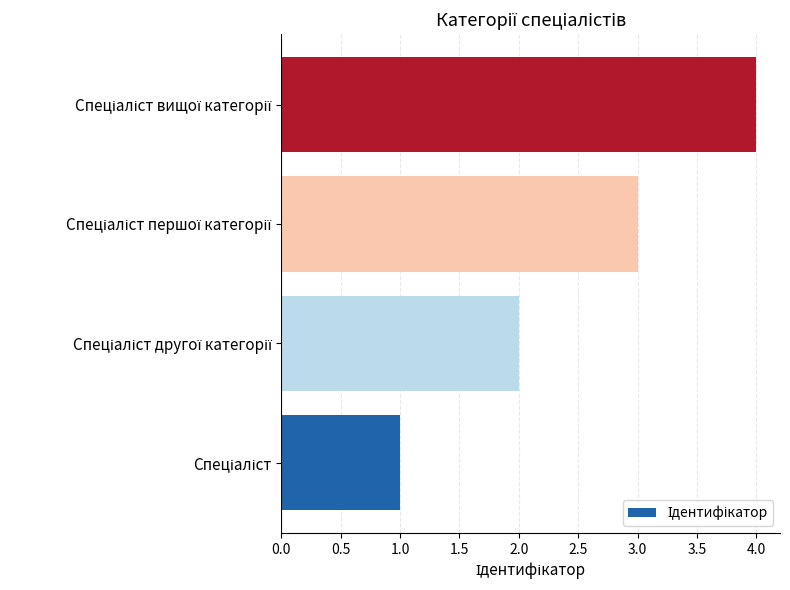

What is the sum of all values?

10